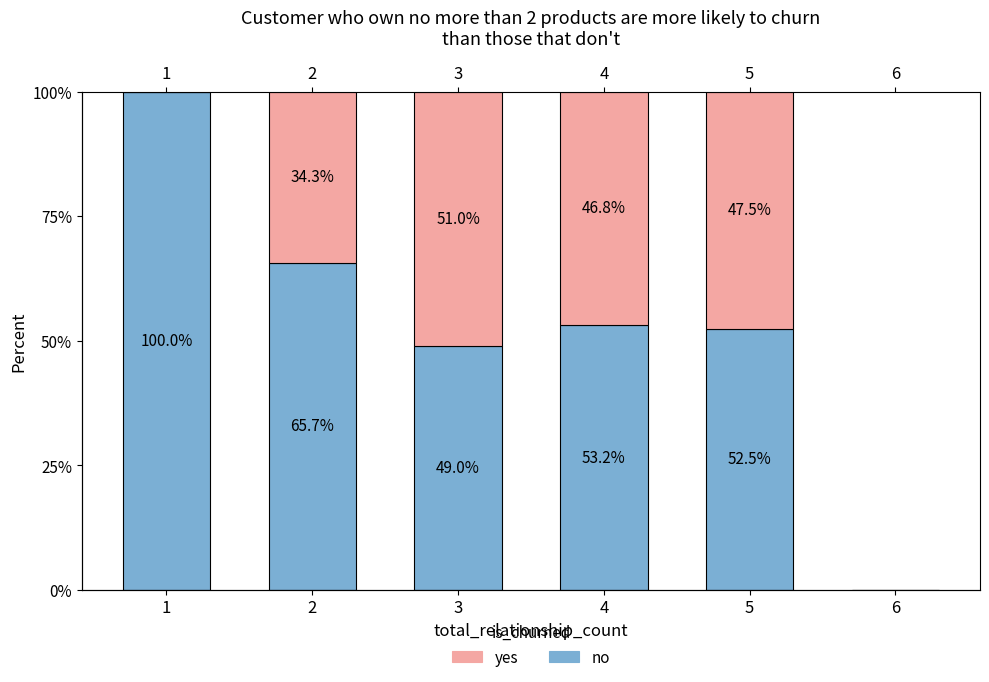

At which label is no closest to 50?

3